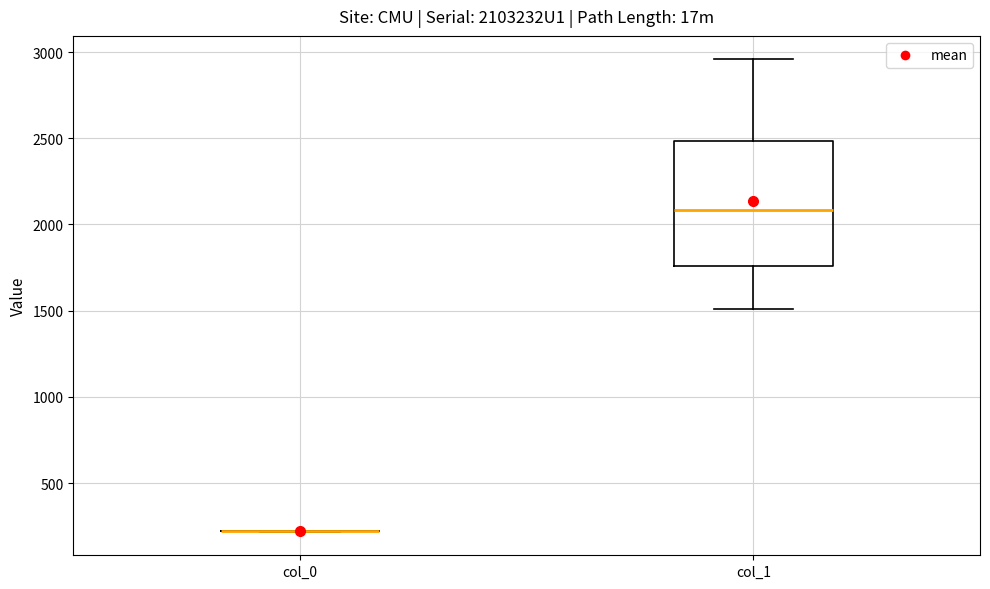

Reading left to right, transcribe this box plot: for each box, give where its median line is, the range the box spans, and where its two whiskers end, as read against the y-axis. The values are not printed on the chart, so give them approximately, as read against the axis.

col_0: box collapsed to a line at 200, whiskers 200 to 200
col_1: median 2100, box 1750 to 2500, whiskers 1500 to 2950